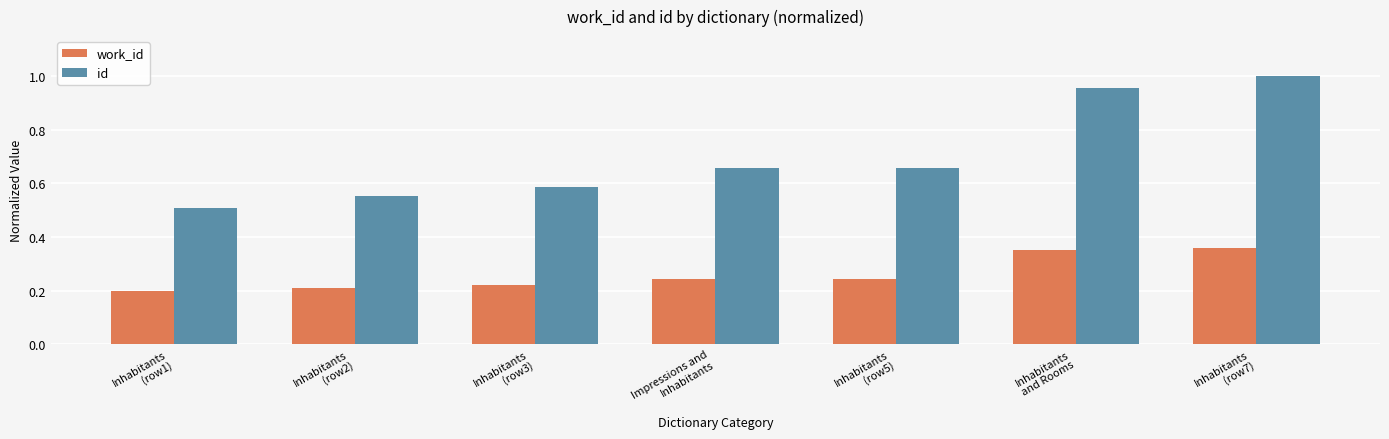

How many series are shown in this chart?

2